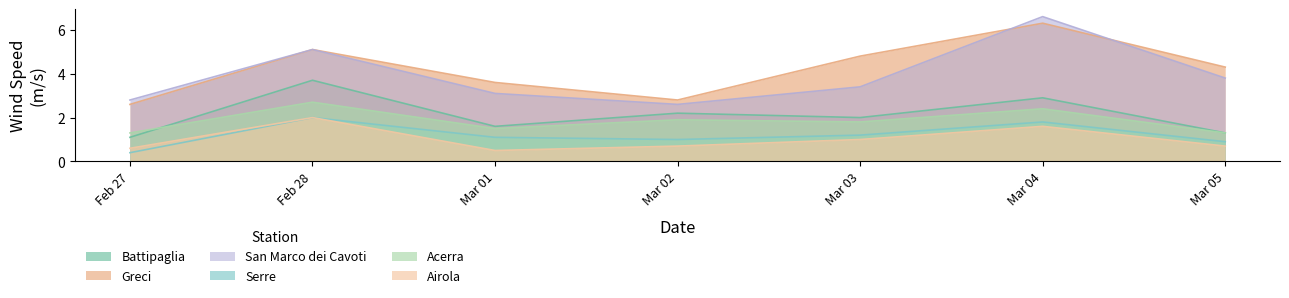

What are all the series names shown in the legend?

Battipaglia, Greci, San Marco dei Cavoti, Serre, Acerra, Airola